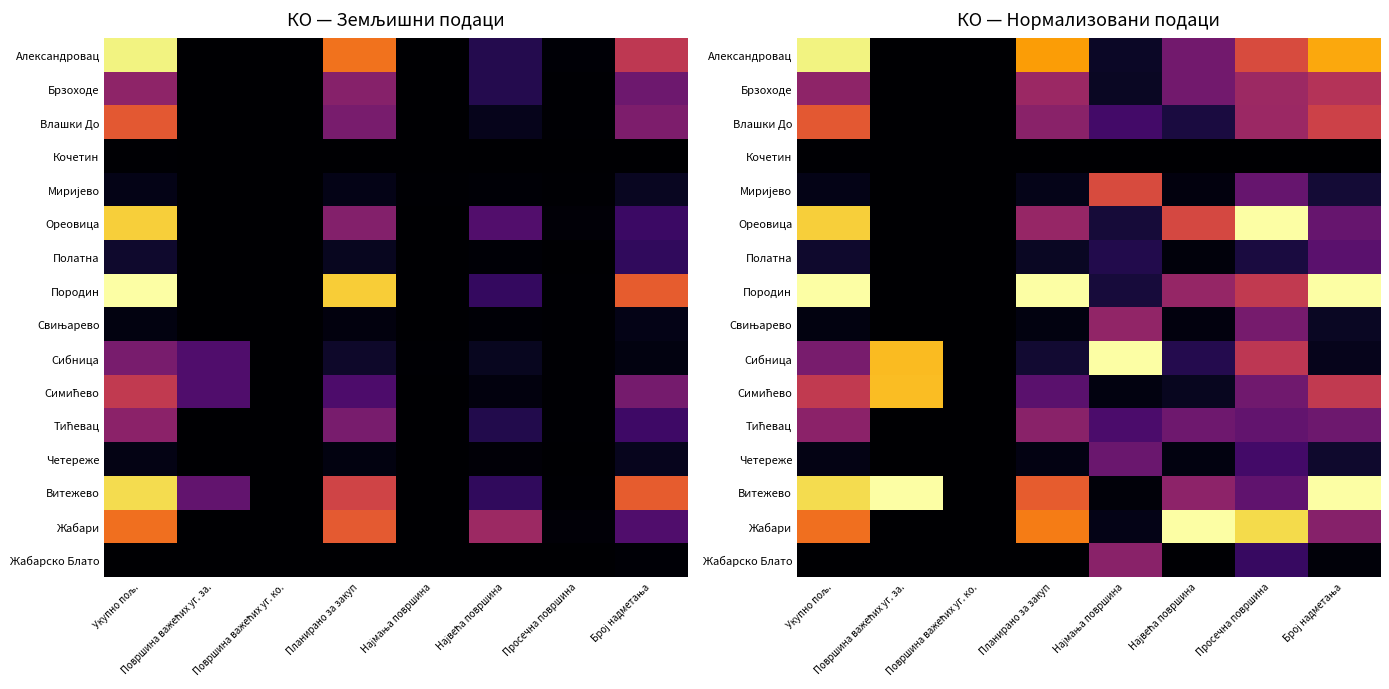

Which label corresponds to the largest value in the chart?

Просечна површина